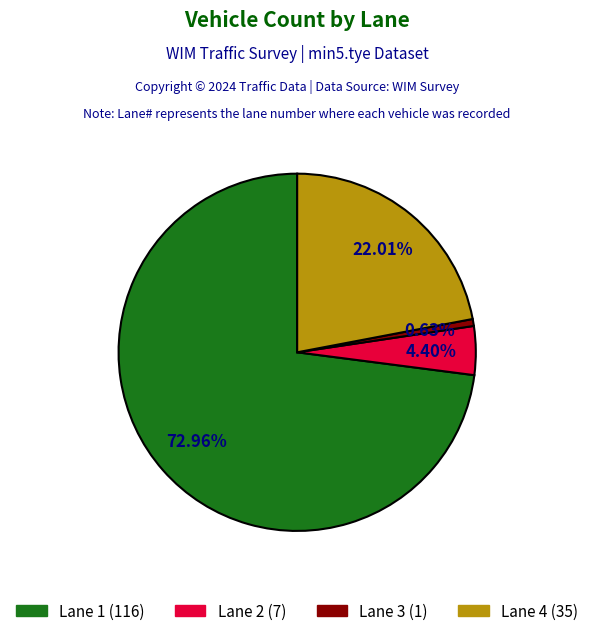

Is it true that Lane 1 is 61% of the pie?

False